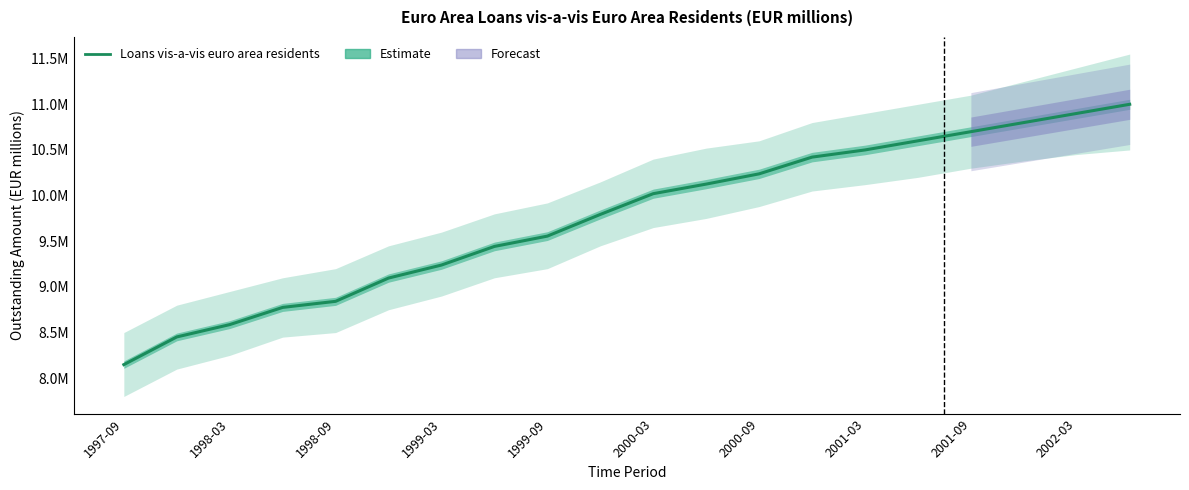

Reading left to right, list all the values displayed in this chart.

8148947.6	8452063.6	8587093.2	8775475.9	8842009.2	9096868.7	9239369.0	9443243.0	9556288.2	9793743.0	10021068.0	10126014.0	10238192.0	10421480.0	10500000.0	10600000.0	10700000.0	10800000.0	10900000.0	11000000.0